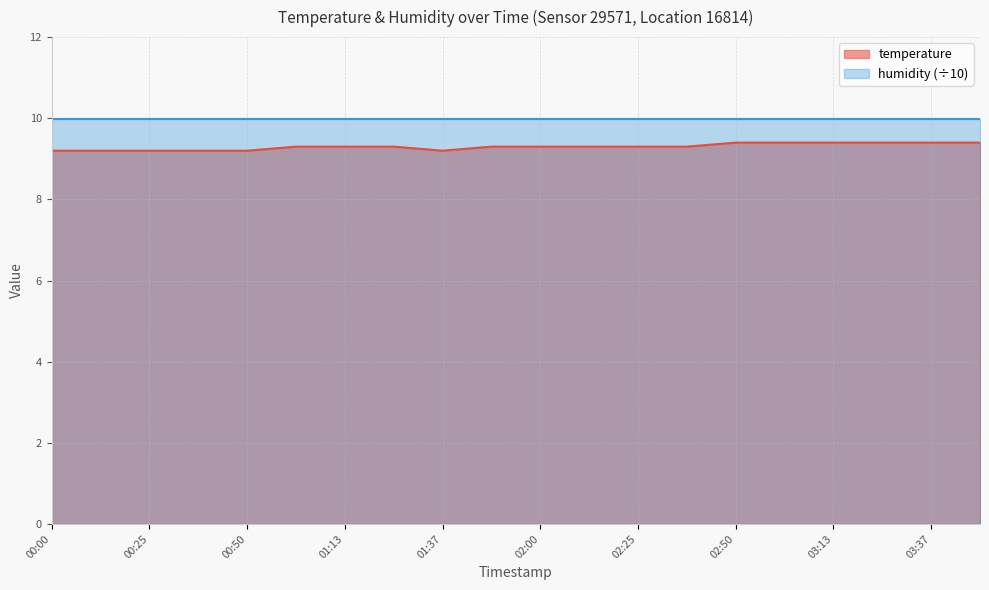

How many lines are shown in the chart?

2